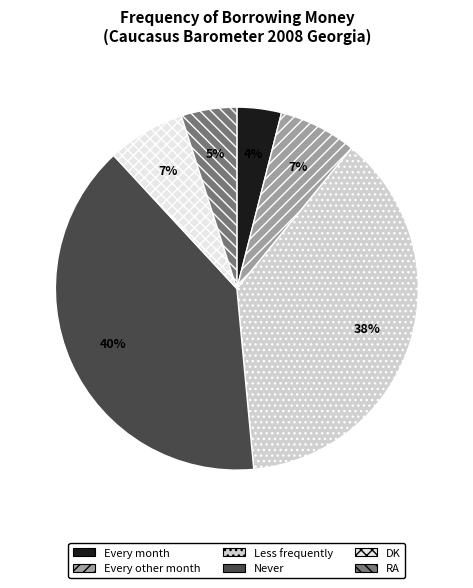

To the nearest percent, what percentage of the pie is Every month?

4%